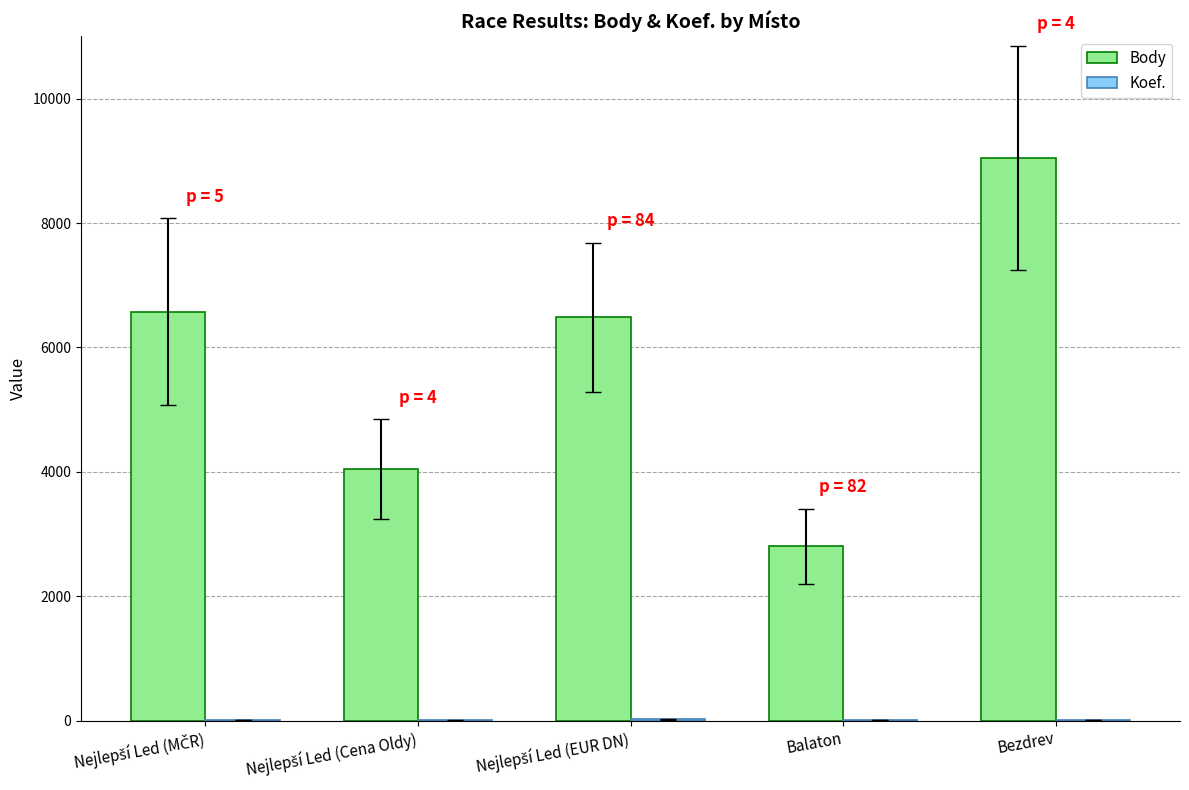

What is the spread (max minus min) of values at Balaton?

2796